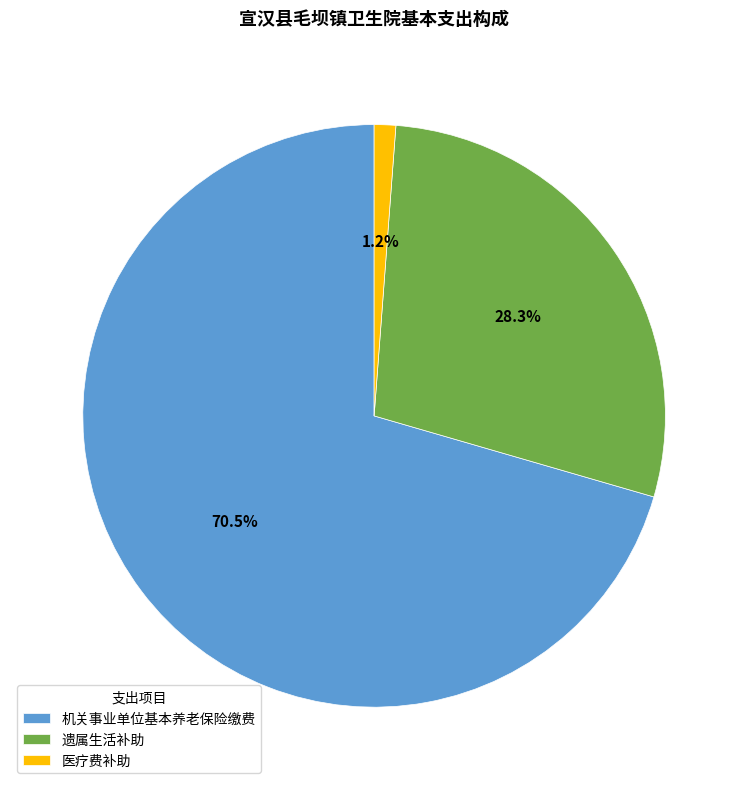

What is the total percentage of 遗属生活补助 and 医疗费补助?

29.5%